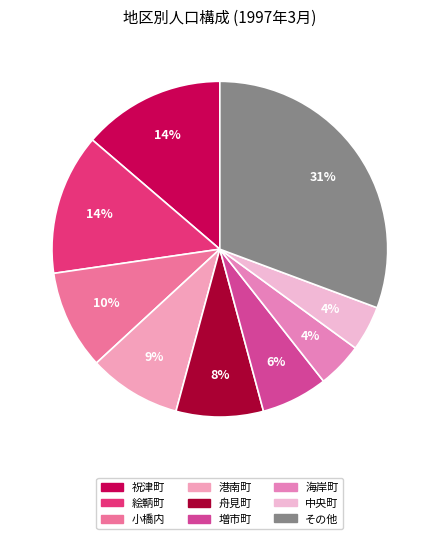

How many segments does this pie chart have?

9